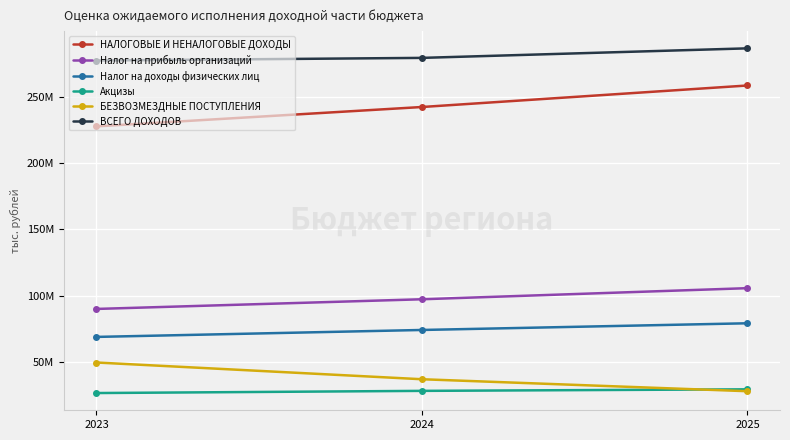

What is the difference between the second highest and minimum values in the БЕЗВОЗМЕЗДНЫЕ ПОСТУПЛЕНИЯ series?

9016911.2